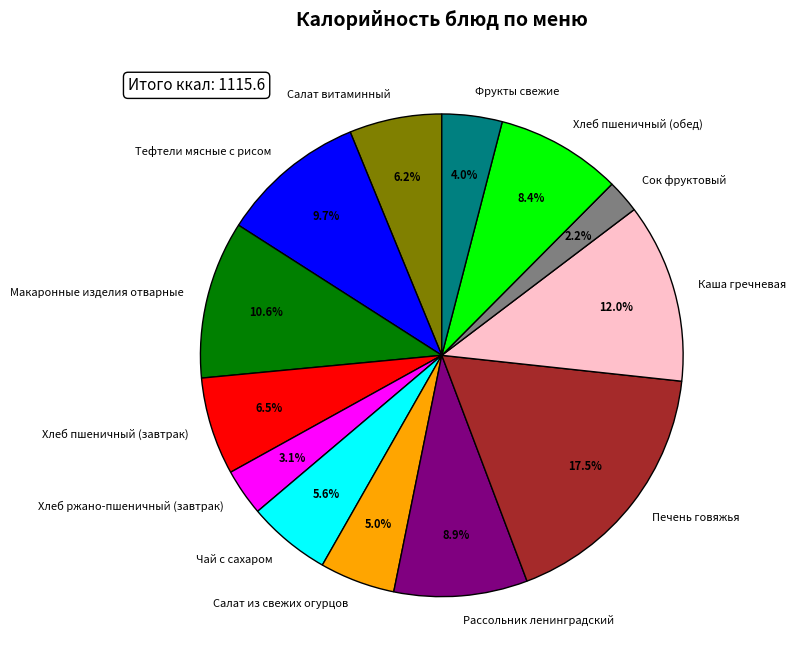

What percentage is the Хлеб пшеничный (обед) slice, to the nearest percent?

8%